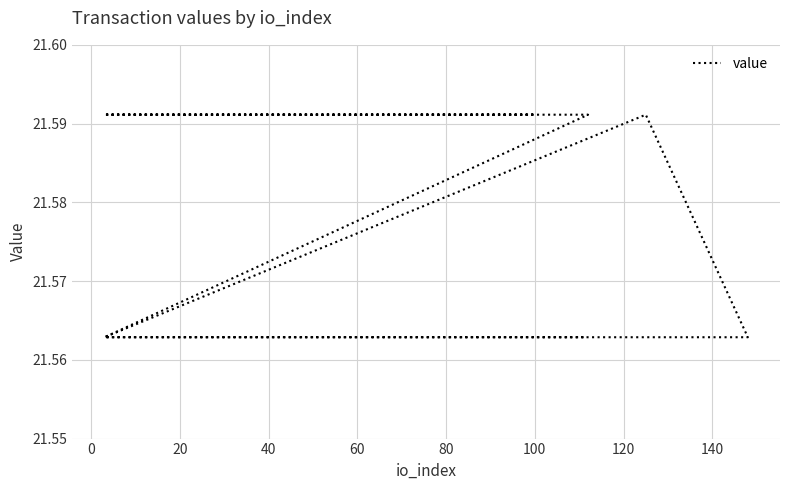

The chart shows a value of 21.6 at 100. True or false?

True